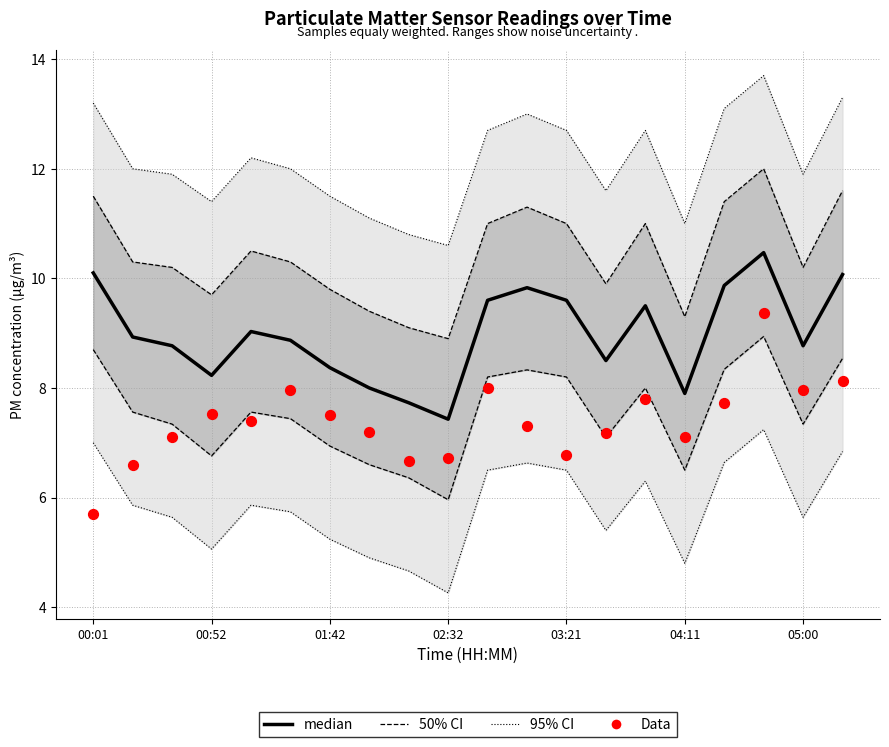

What is the total value across all series at 02:32?

14.2